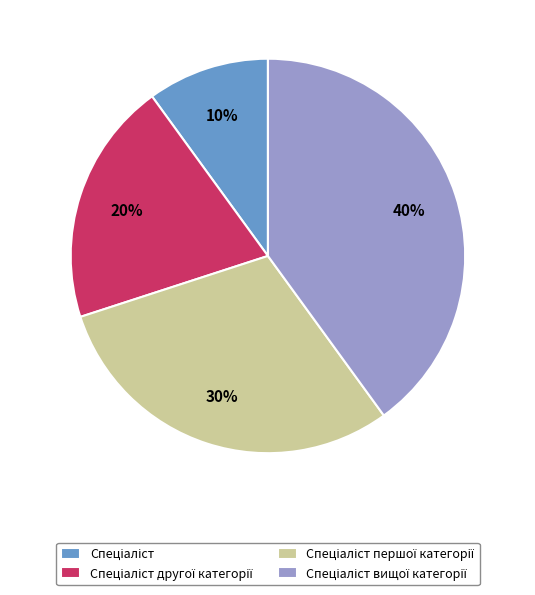

To the nearest percent, what is the average slice percentage?

25%